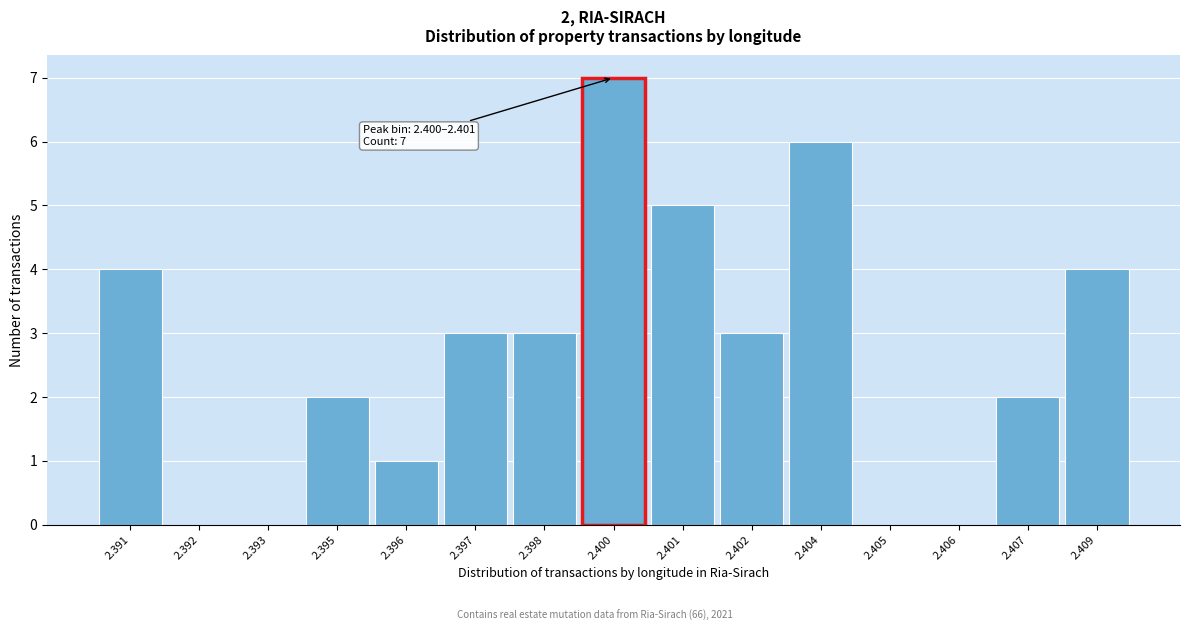

Reading left to right, transcribe all the data shown in this chart.

2.391=4	2.392=0	2.393=0	2.395=2	2.396=1	2.397=3	2.398=3	2.400=7	2.401=5	2.402=3	2.404=6	2.405=0	2.406=0	2.407=2	2.409=4